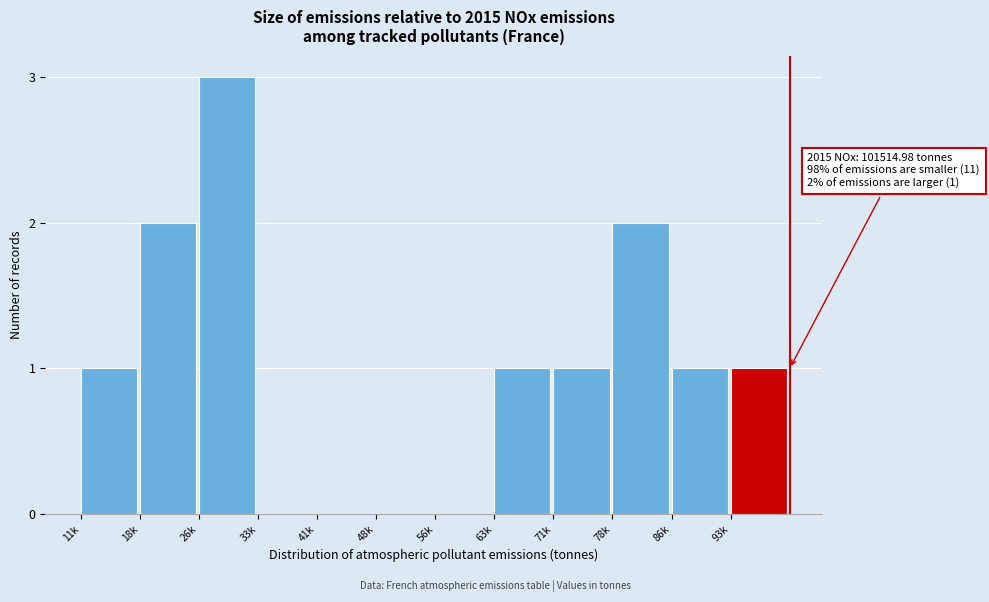

Reading left to right, extract all data points from this chart.

11k=1	18k=2	26k=3	33k=0	41k=0	48k=0	56k=0	63k=1	71k=1	78k=2	86k=1	93k=1